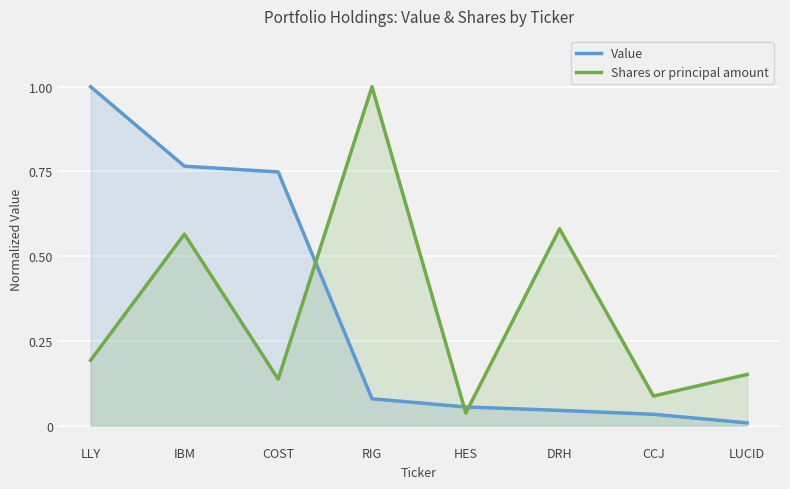

What are all the series names shown in the legend?

Value, Shares or principal amount